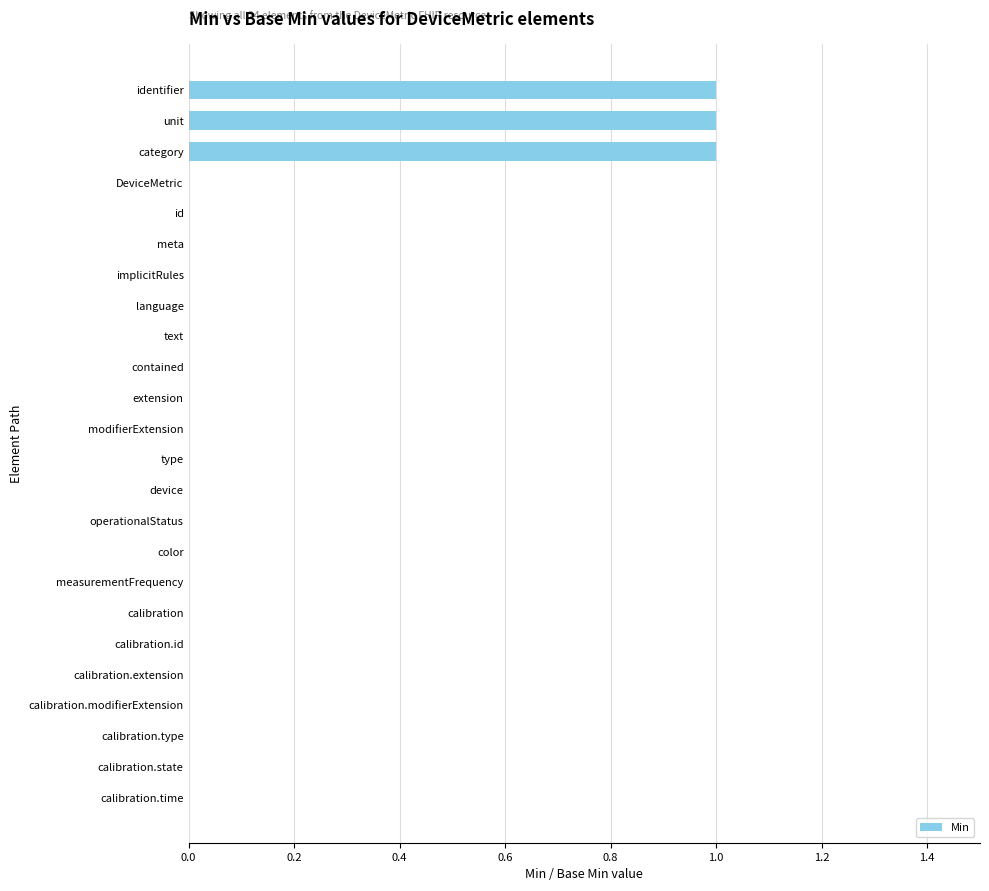

What is the sum of all values?

3